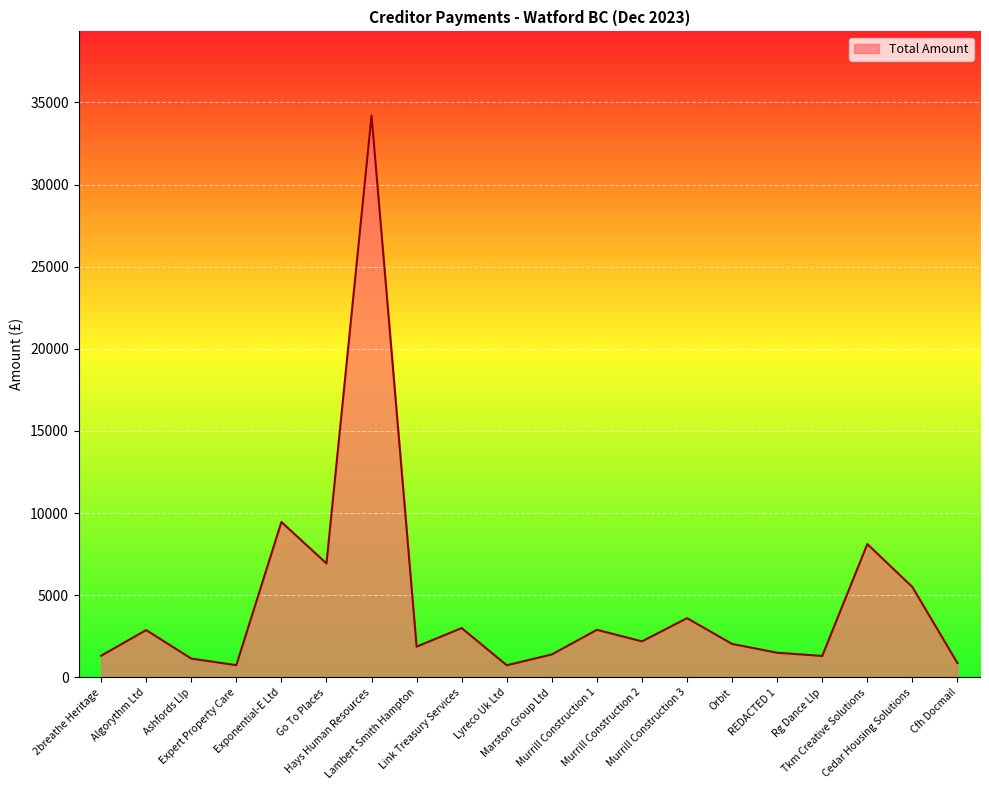

What is the difference between the maximum and minimum values?

33454.8